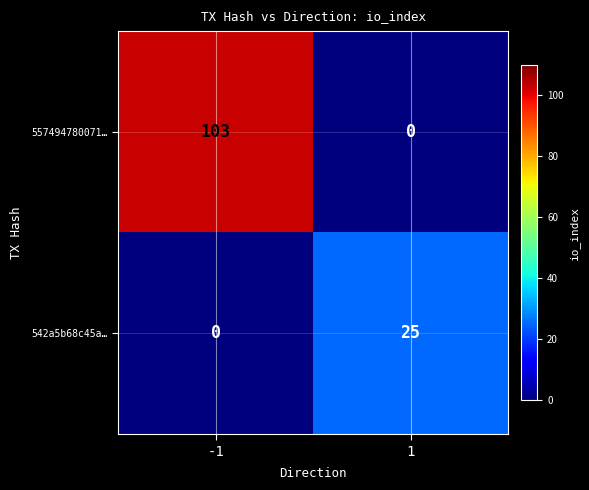

Reading left to right, what are all the values shown in this chart?

557494780071…: 103	0
542a5b68c45a…: 0	25